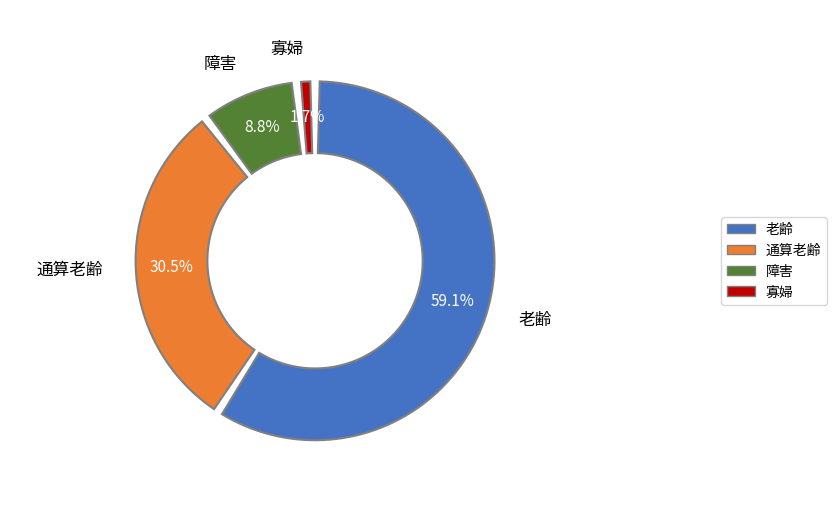

How many segments does this pie chart have?

4